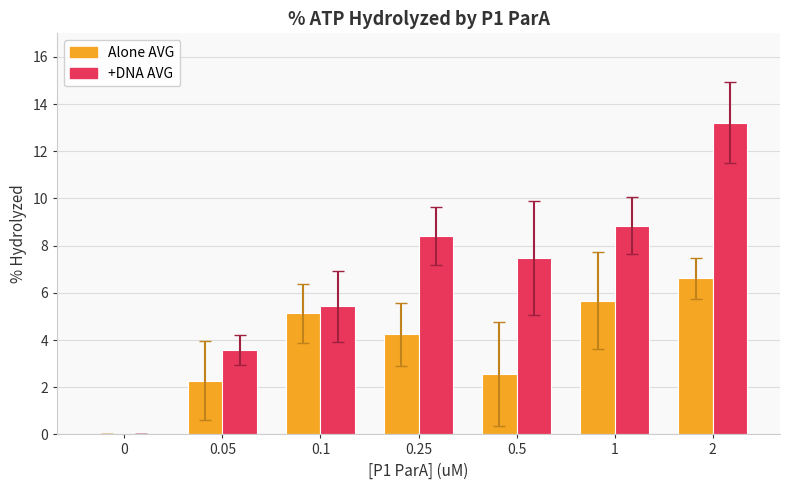

Between 0.05 and 0.1, which series saw the biggest shift?

Alone AVG